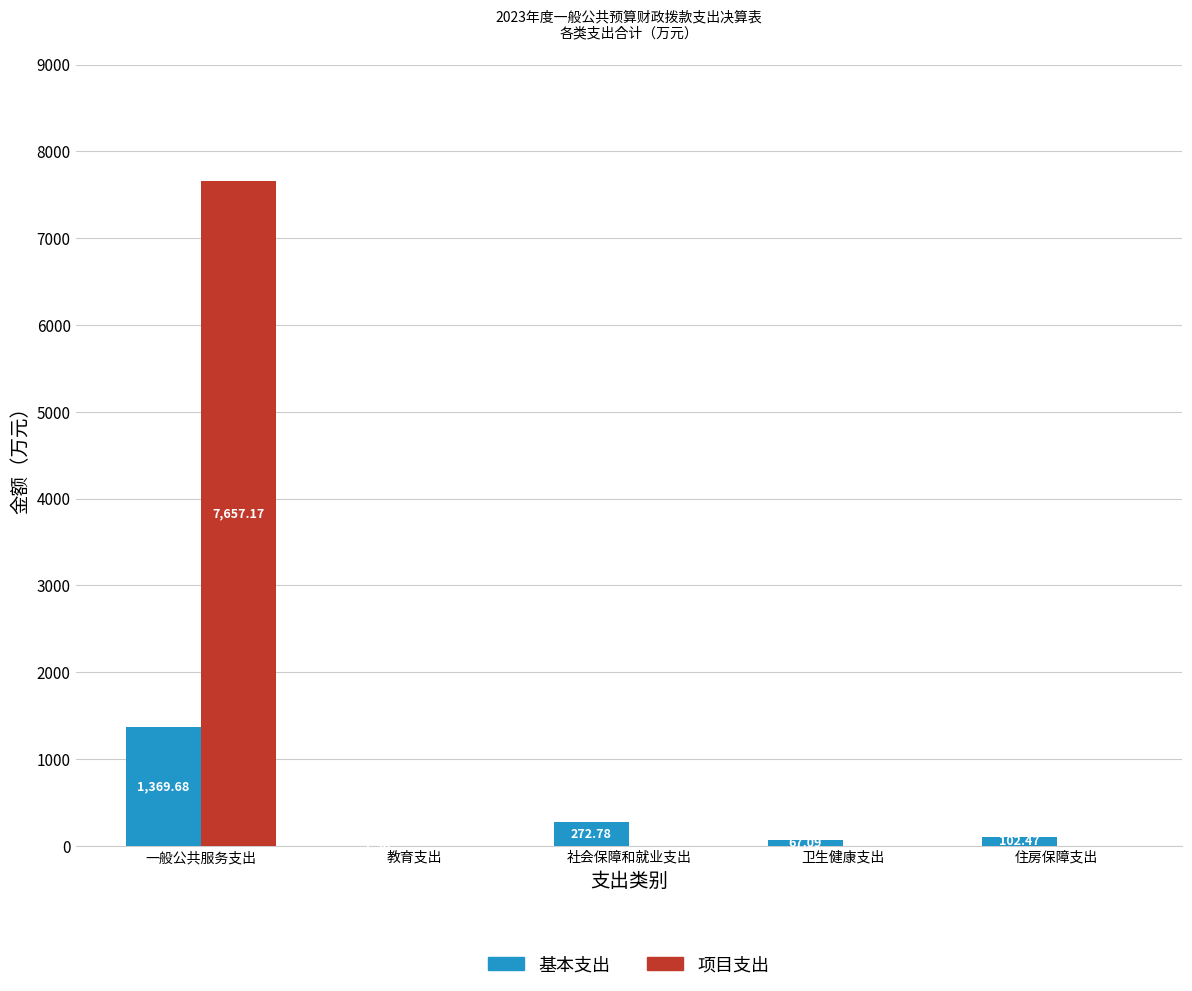

Which series has the largest total across all categories?

项目支出